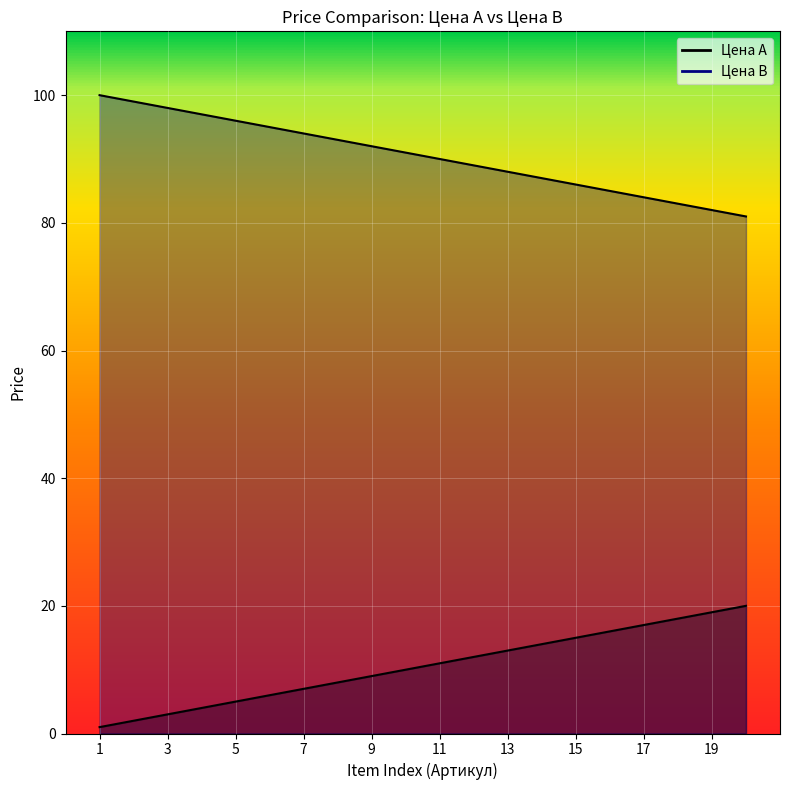

Which series changed the most between 5 and 17?

Цена А